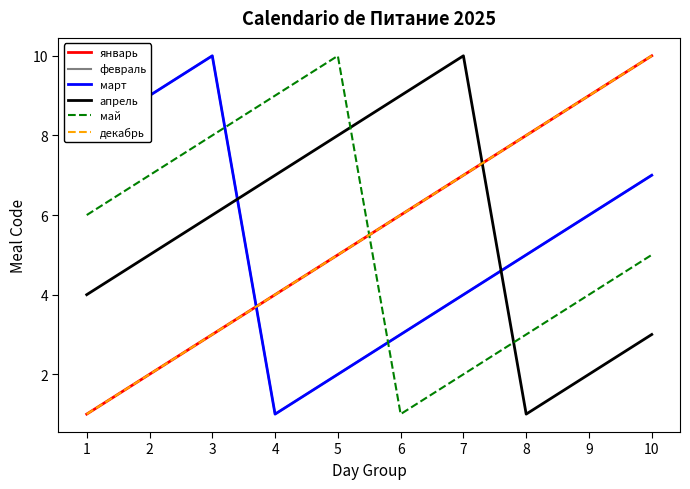

Is this an area chart (filled region under the line)?

No